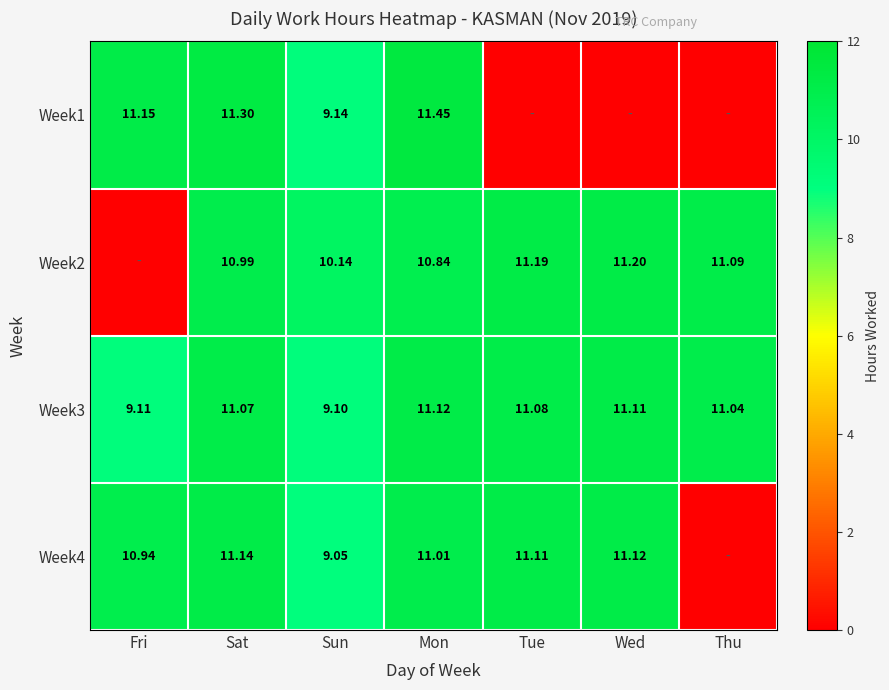

Is the value of Week4 at Wed greater than the value of Week2 at Wed?

No